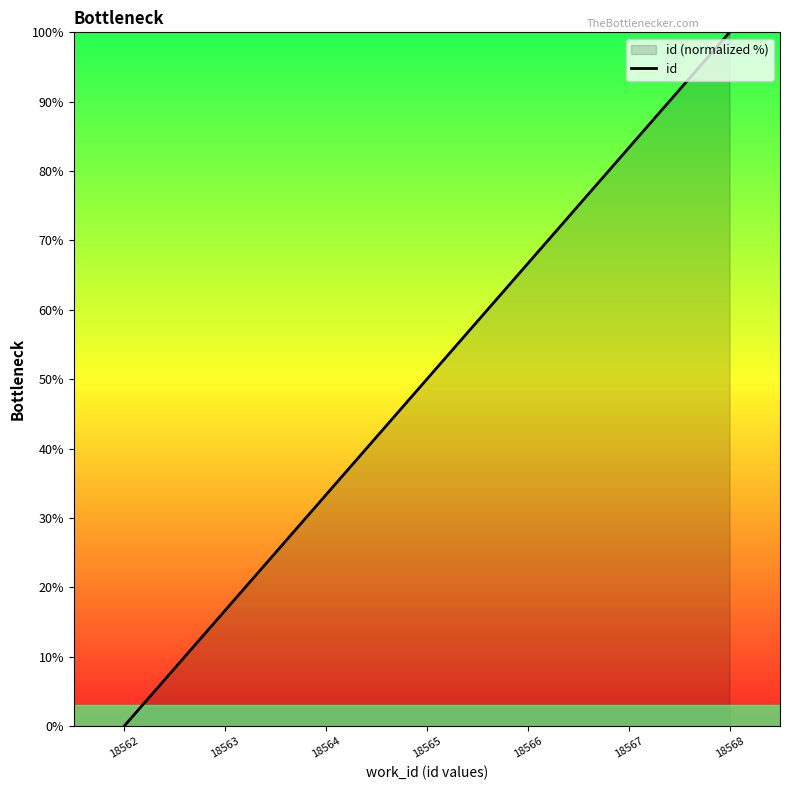

How many data points are less than 50?

3